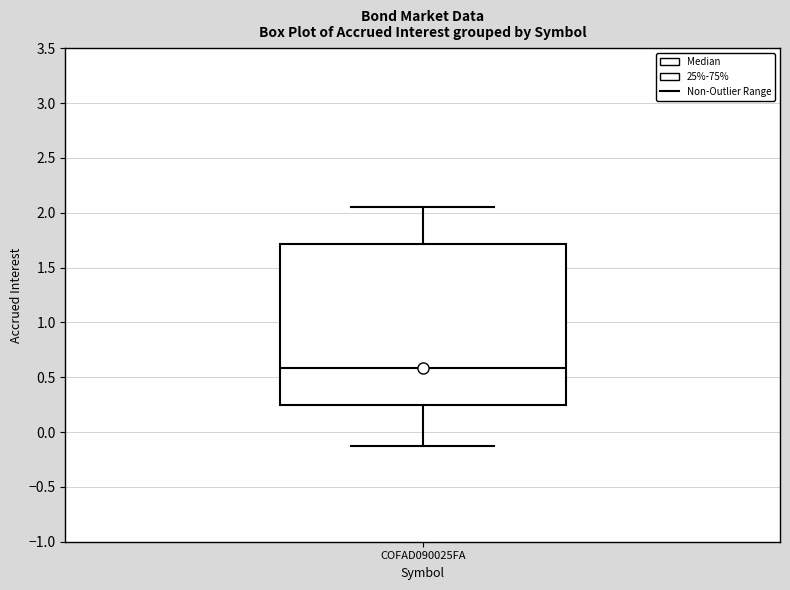

Read this box plot against the y-axis: the position of the median line, the range covered by the box, and the ends of both whiskers. The values are not printed on the chart, so give them approximately, as read against the axis.

median 0.60, box 0.25 to 1.70, whiskers -0.10 to 2.05